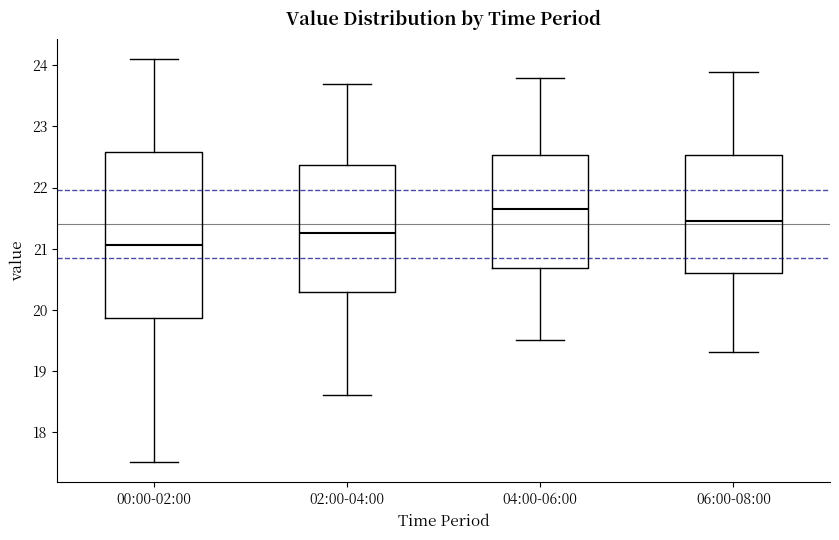

Reading left to right, read every box against the y-axis: the position of its median line, the range the box covers, and the ends of its whiskers. The values are not printed on the chart, so give them approximately, as read against the axis.

00:00-02:00: median 21.1, box 19.9 to 22.6, whiskers 17.5 to 24.1
02:00-04:00: median 21.3, box 20.3 to 22.4, whiskers 18.6 to 23.7
04:00-06:00: median 21.7, box 20.7 to 22.5, whiskers 19.5 to 23.8
06:00-08:00: median 21.5, box 20.6 to 22.5, whiskers 19.3 to 23.9